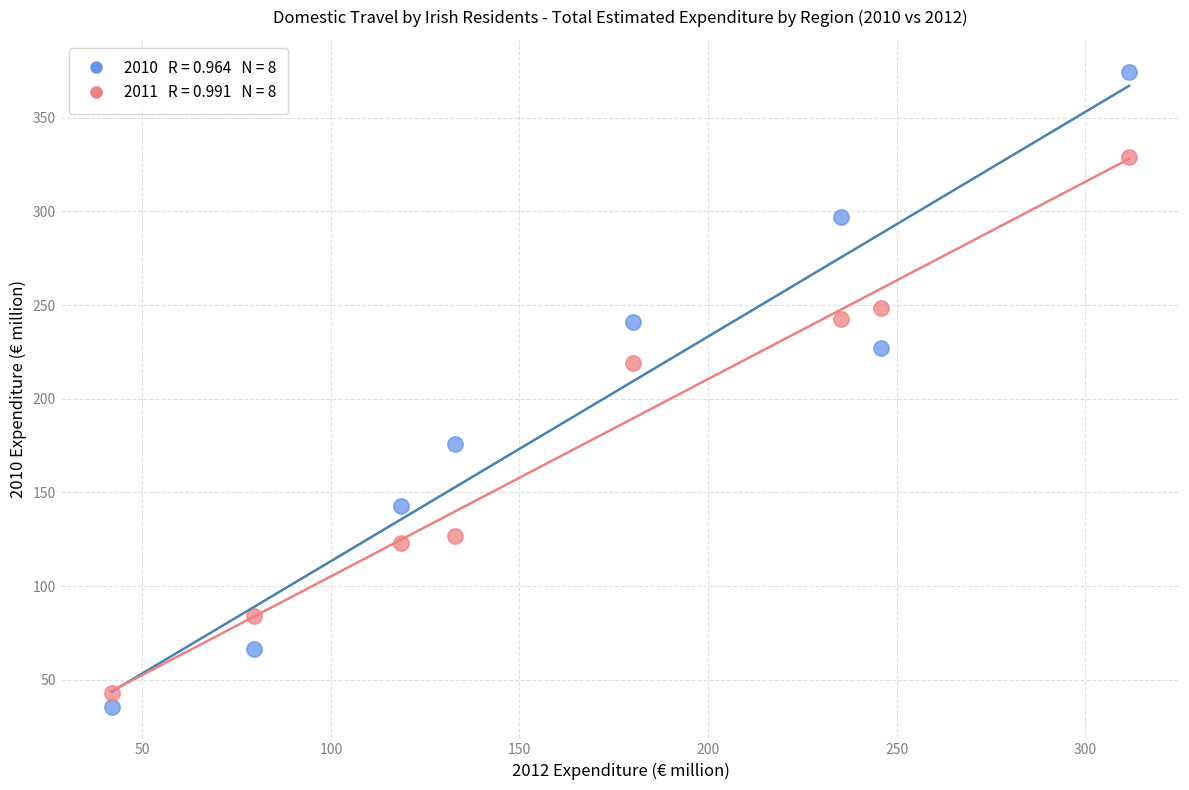

Across all series, what Y value is closest to 205?

218.8